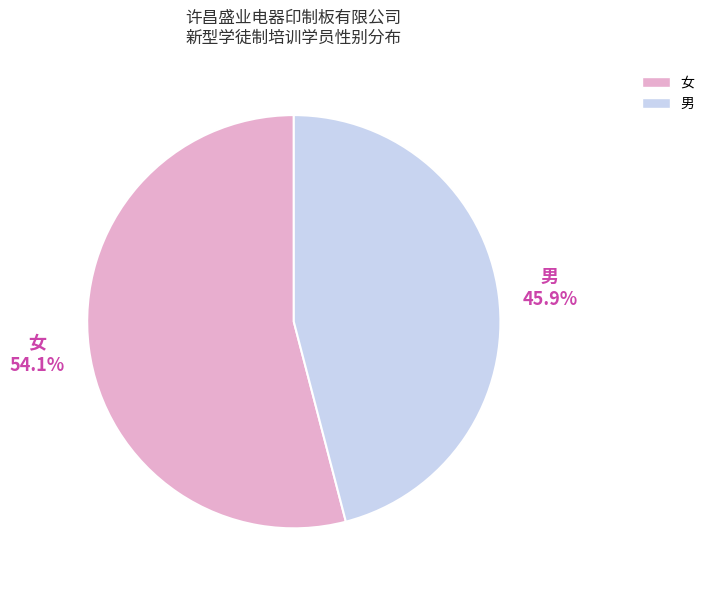

Rank the categories by value from highest to lowest.

女, 男